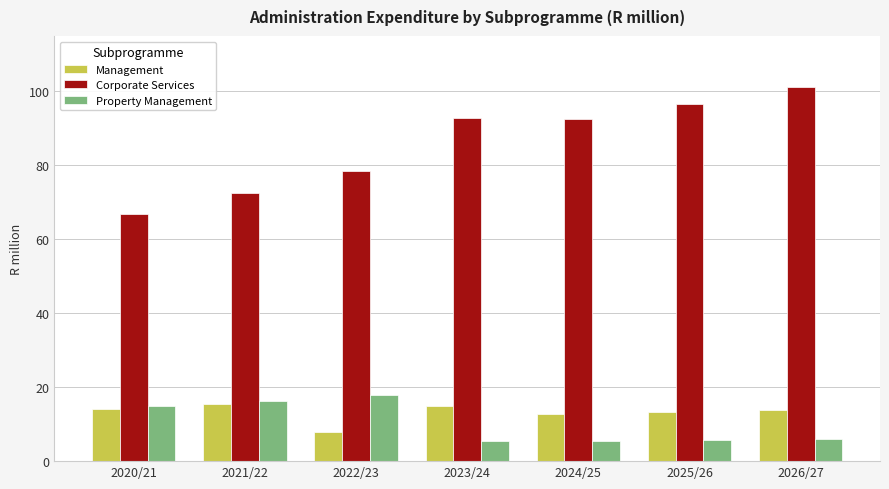

What is the value of the Property Management bar at the 7th from the left?

5.9